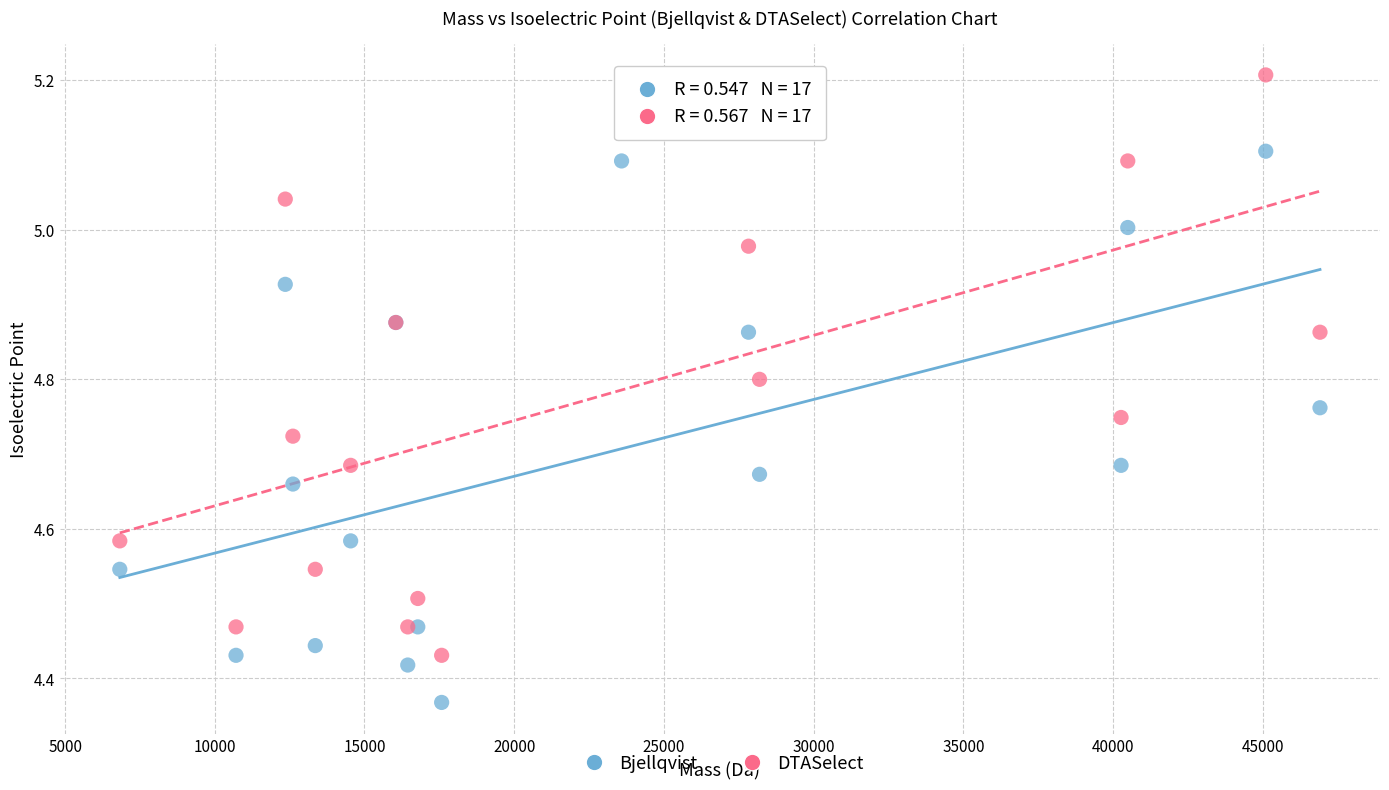

Which series has the largest Y range (max minus min)?

DTASelect